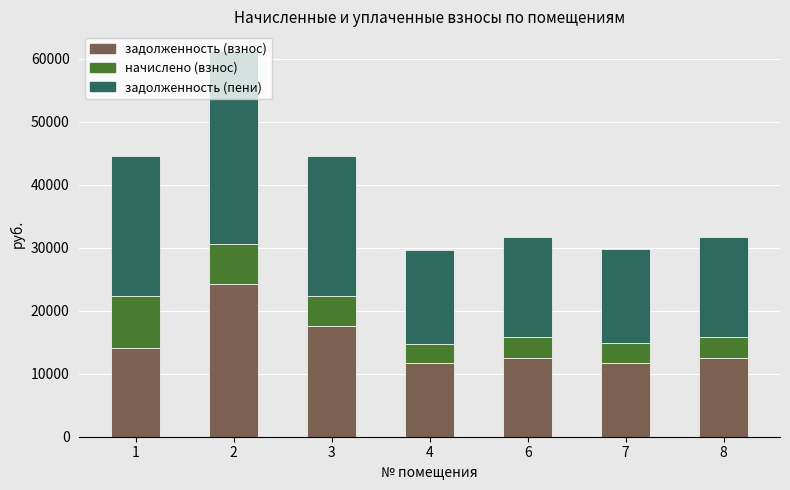

Is it true that задолженность (взнос) equals 12506.2 at 8?

True